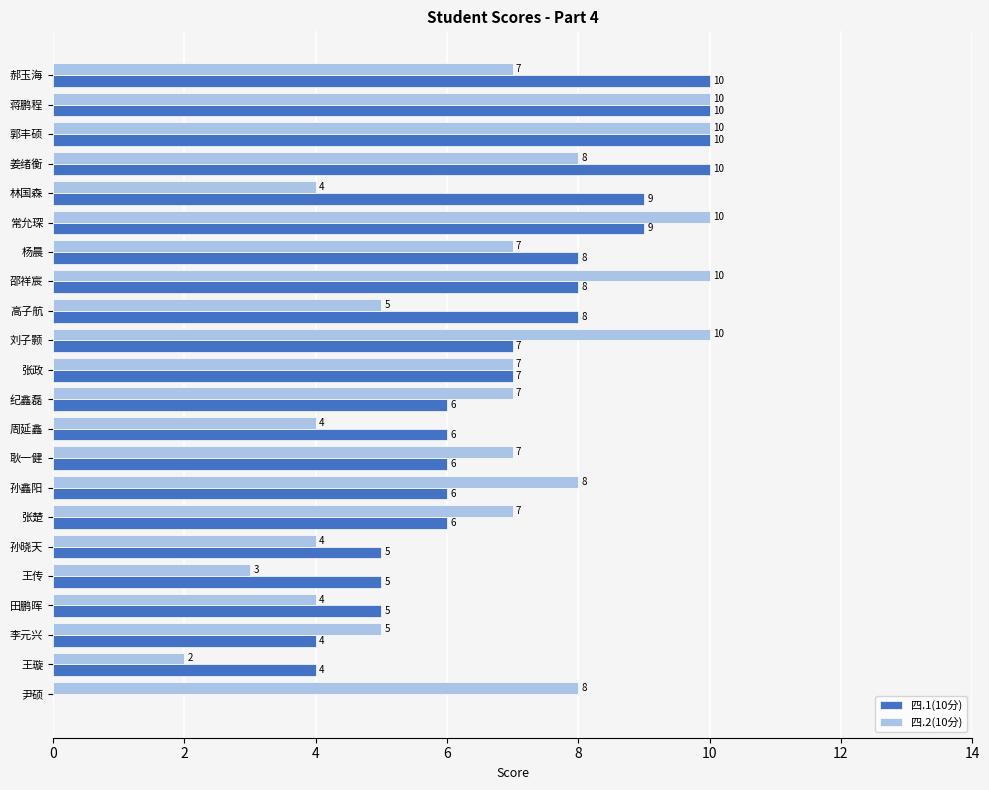

What is the total value across all series at 孙鑫阳?

14